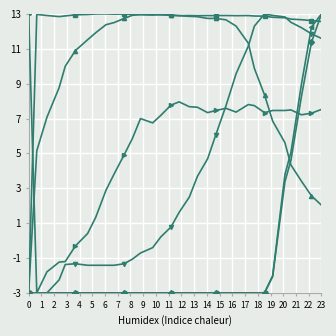

How many categories are shown in the chart?

32